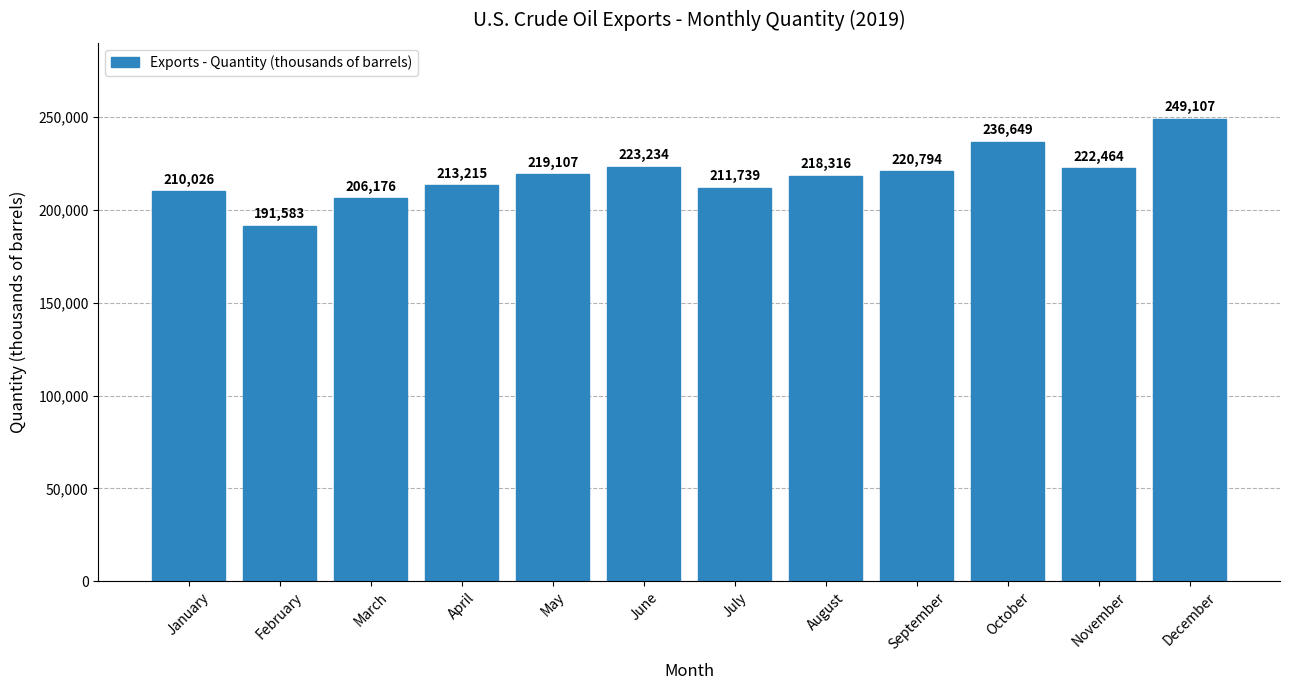

List the labels in order of value, largest first.

December, October, June, November, September, May, August, April, July, January, March, February